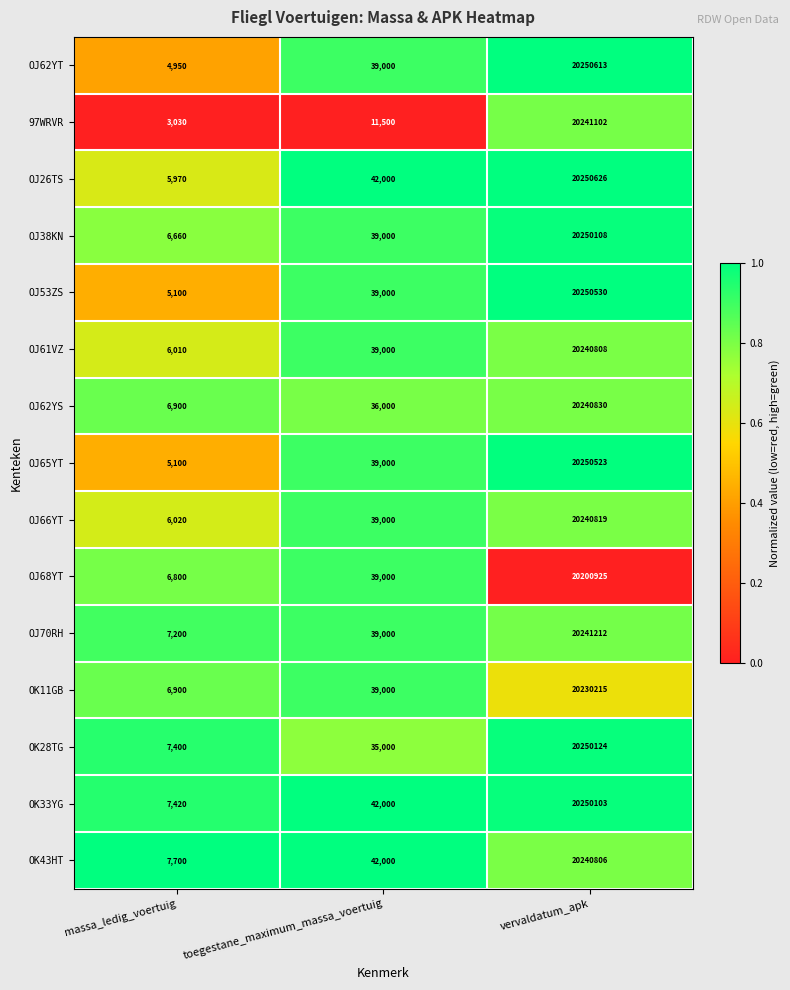

What is the difference between the maximum and minimum values in the OJ68YT series?

20194125